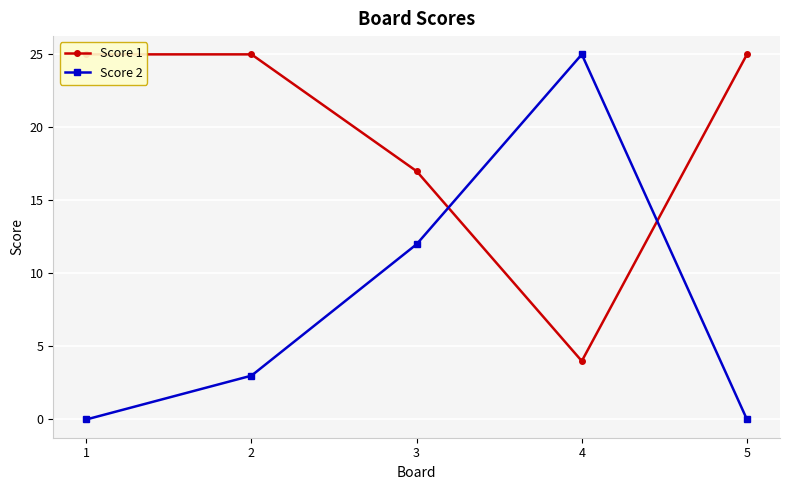

What is the approximate value of Score 2 at 4?

25